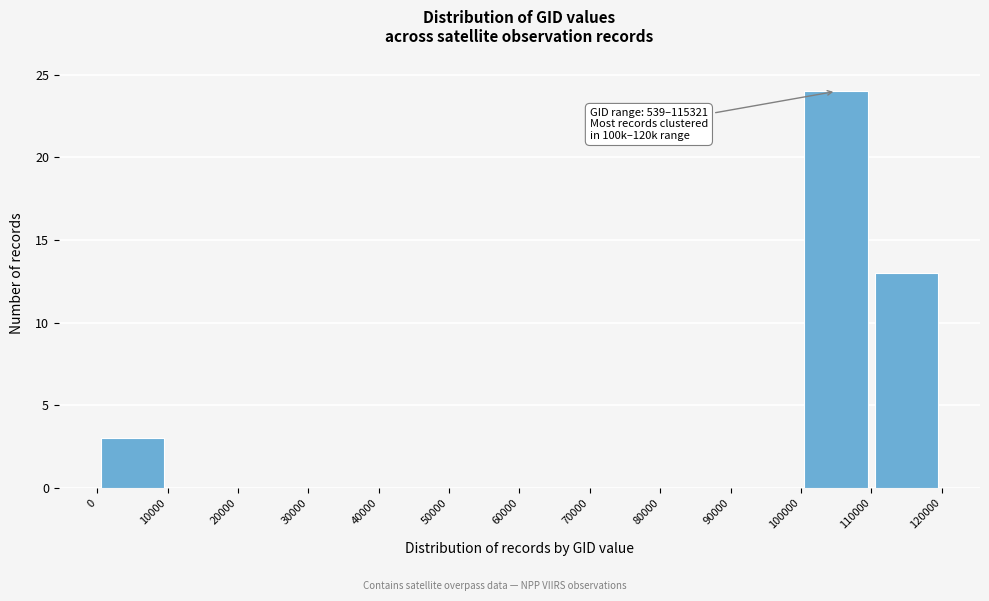

Which range on the x-axis has the tallest bar?

100000 to 110000